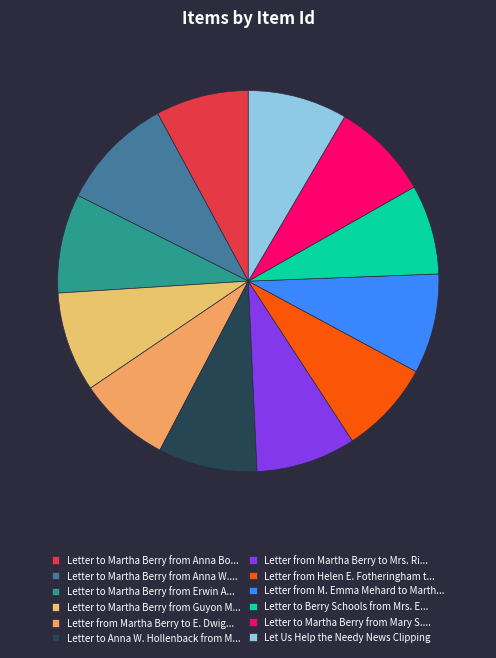

What is the smallest slice in the pie chart?

Letter to Berry Schools from Mrs. Elbert L. Carpenter